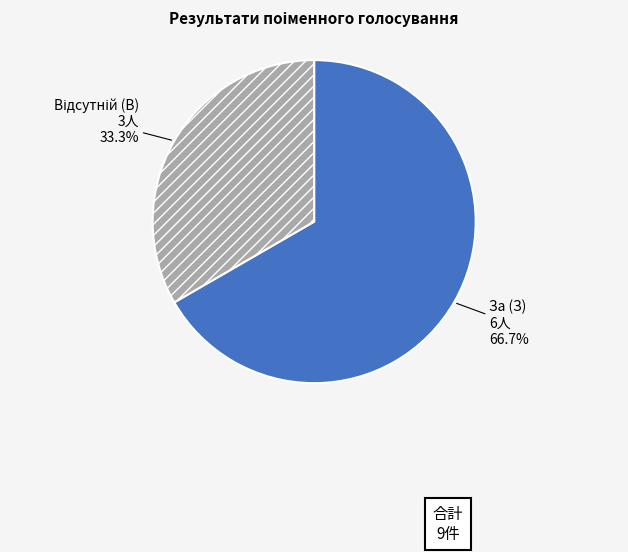

The За (З) slice represents 79% of the pie. True or false?

False